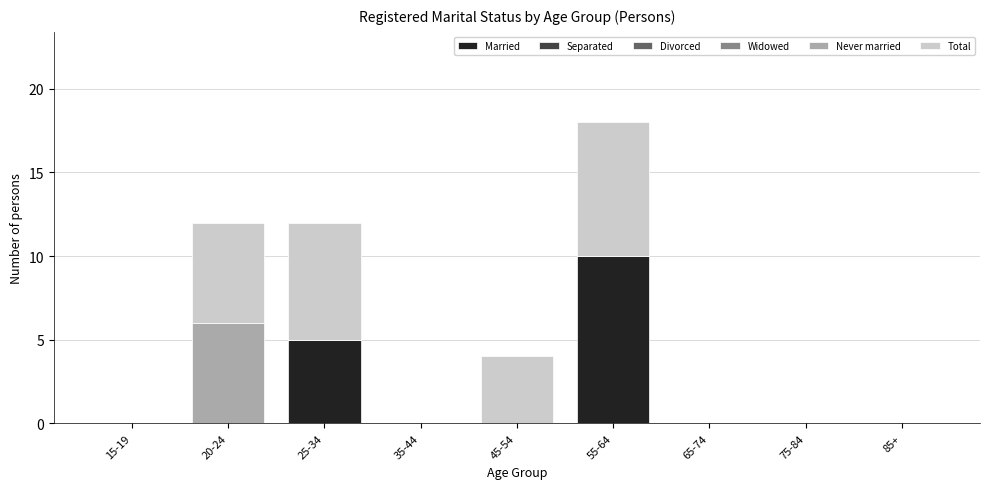

At which category is the sum across all series the highest?

55-64